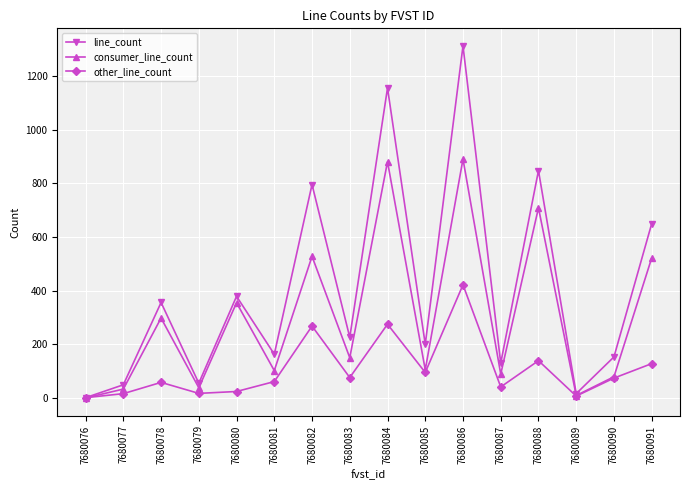

Does the chart have visible grid lines?

Yes